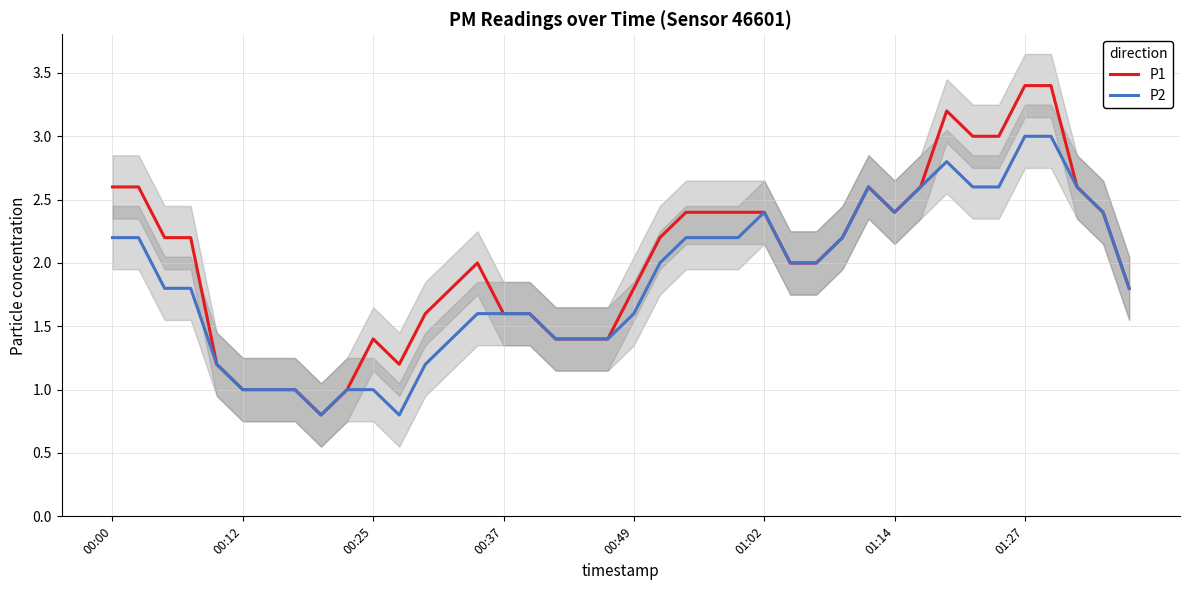

True or false: P1 and P2 intersect in this chart.

False